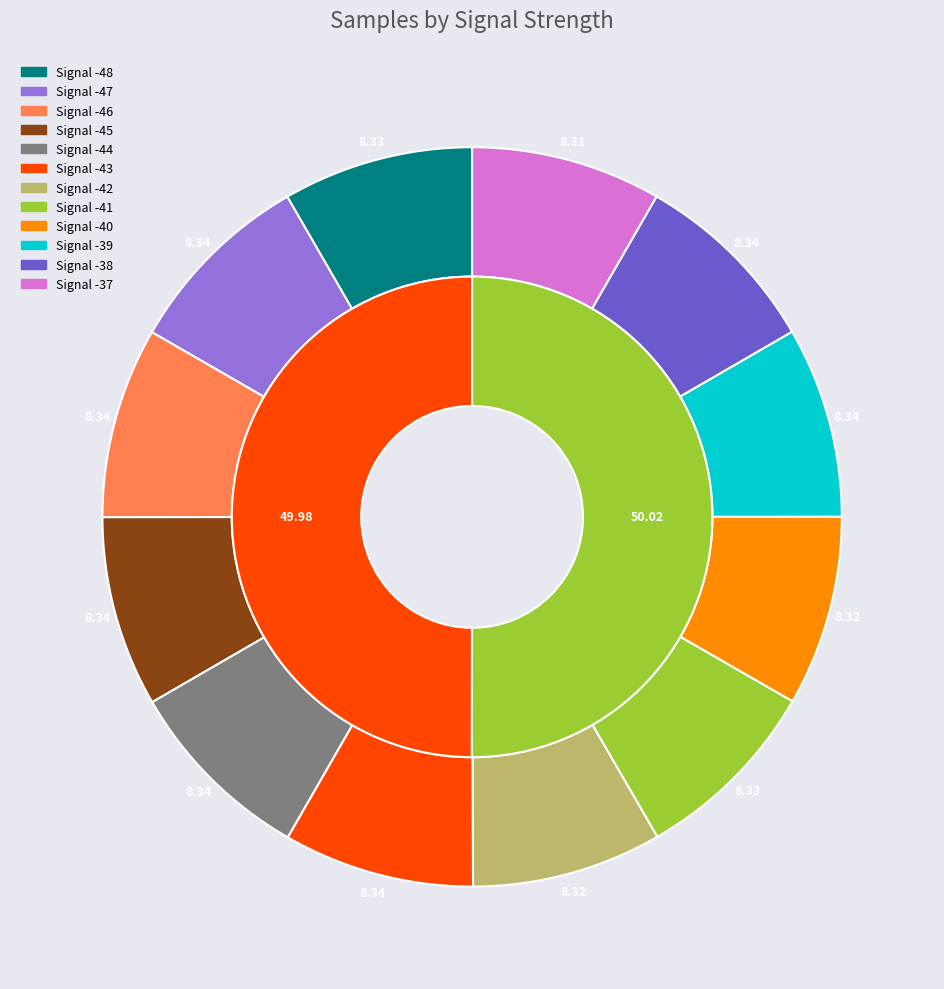

Between Signal -37 and Signal -43, which is larger?

Signal -43